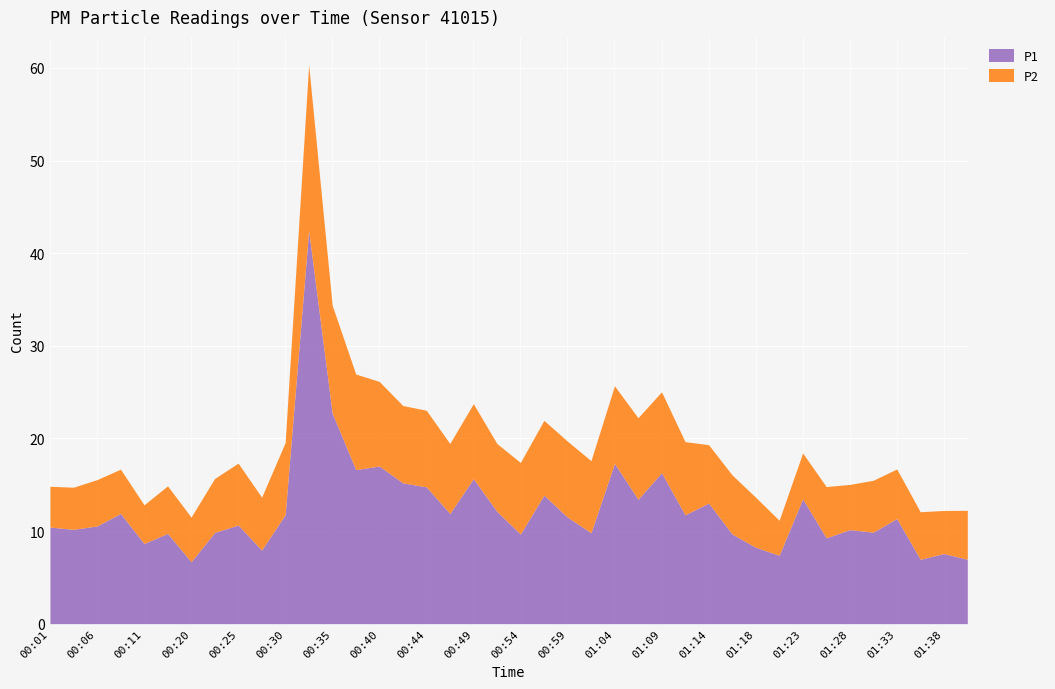

True or false: P2 and P1 intersect in this chart.

False